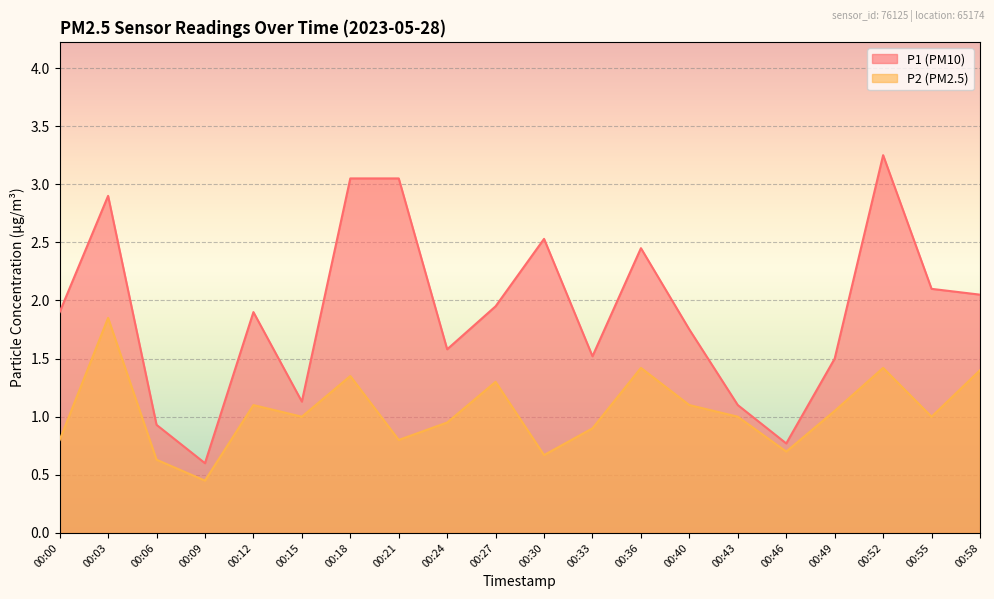

What are all the series names shown in the legend?

P1, P2